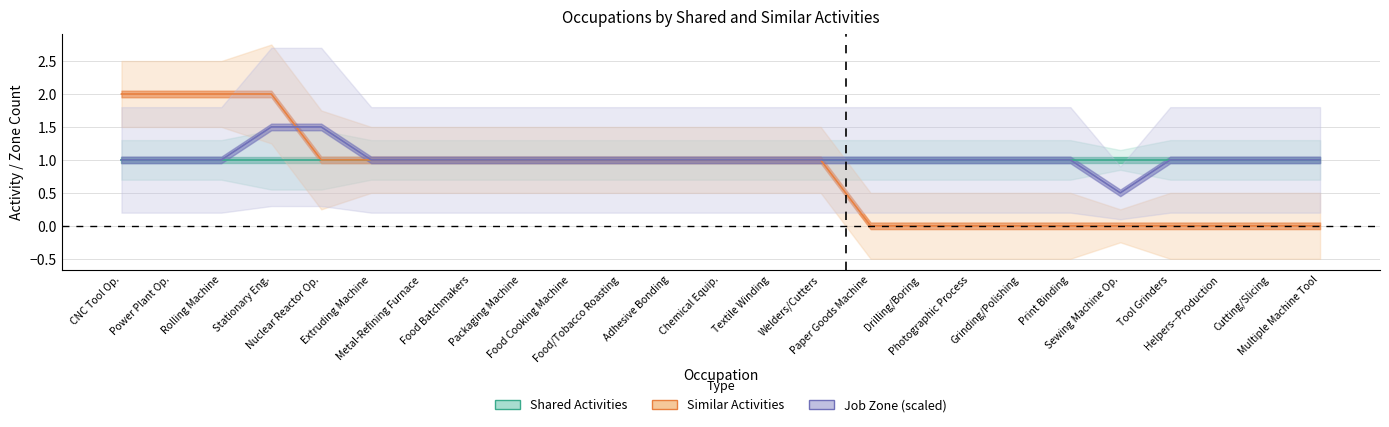

What is the sum of all Shared Activities values?

25.0